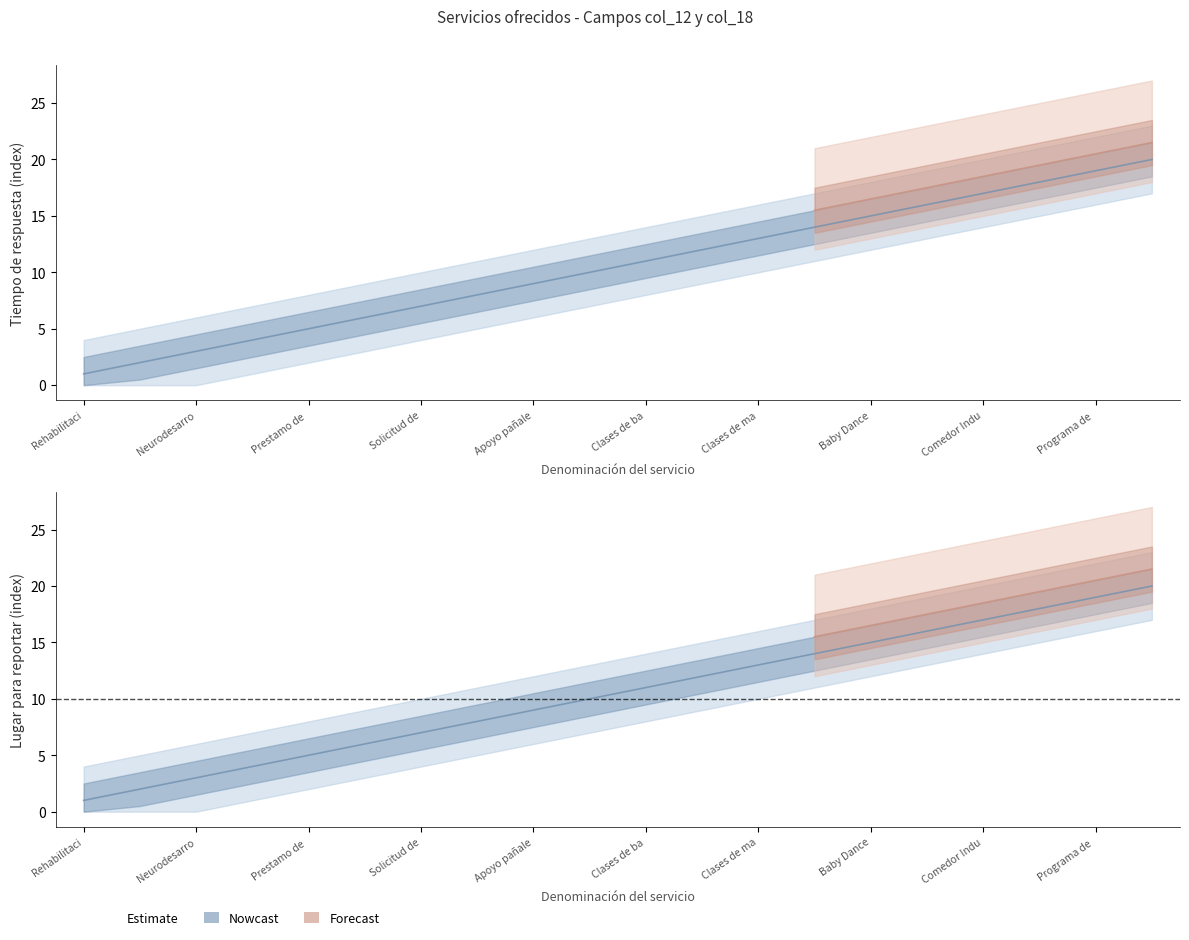

Which label corresponds to the largest value in the chart?

Programa de desayunos Escolares